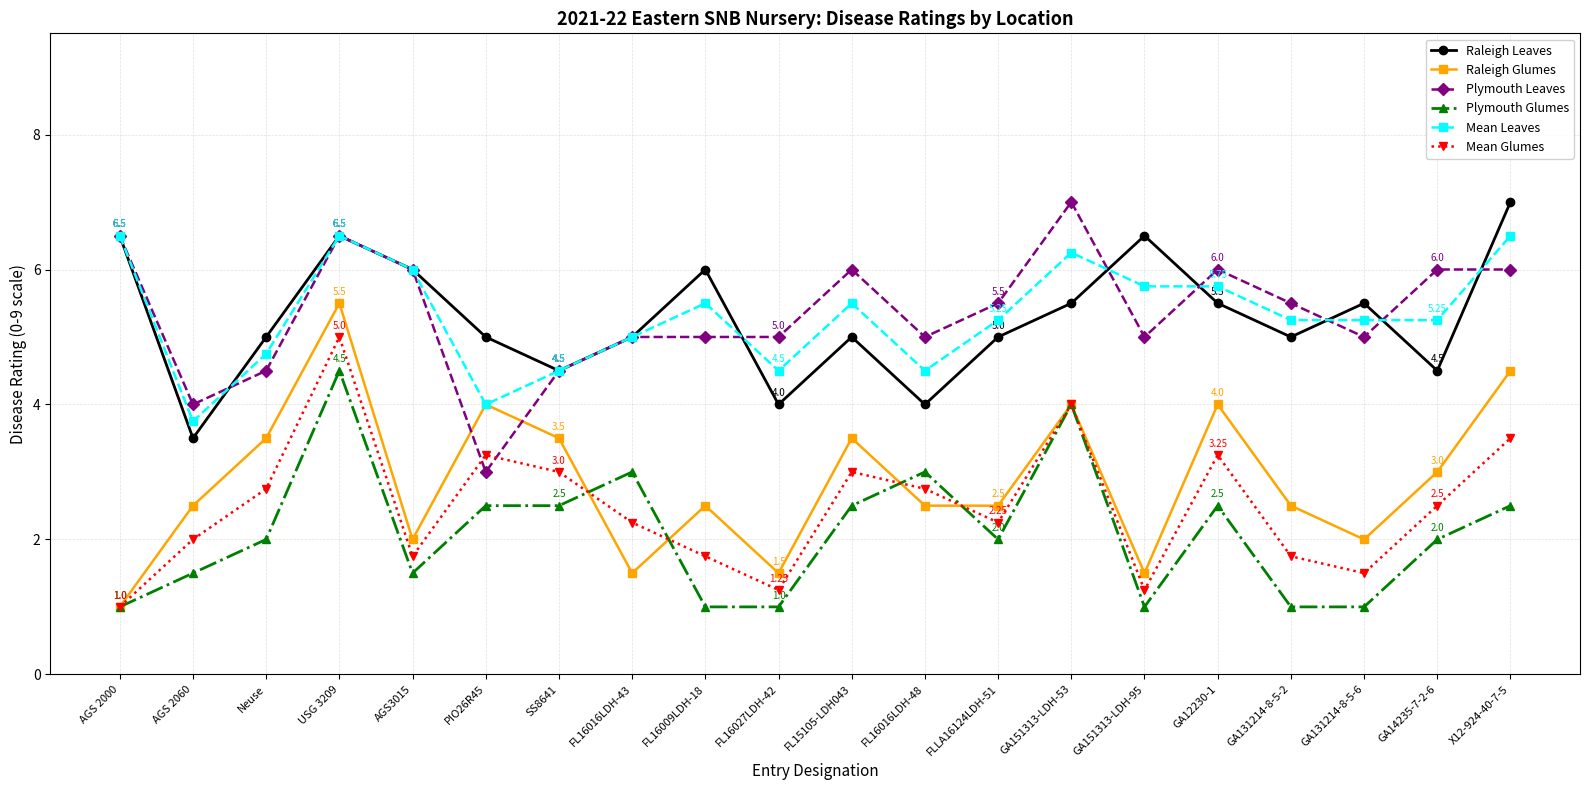

True or false: Raleigh Glumes and Raleigh Leaves intersect in this chart.

False